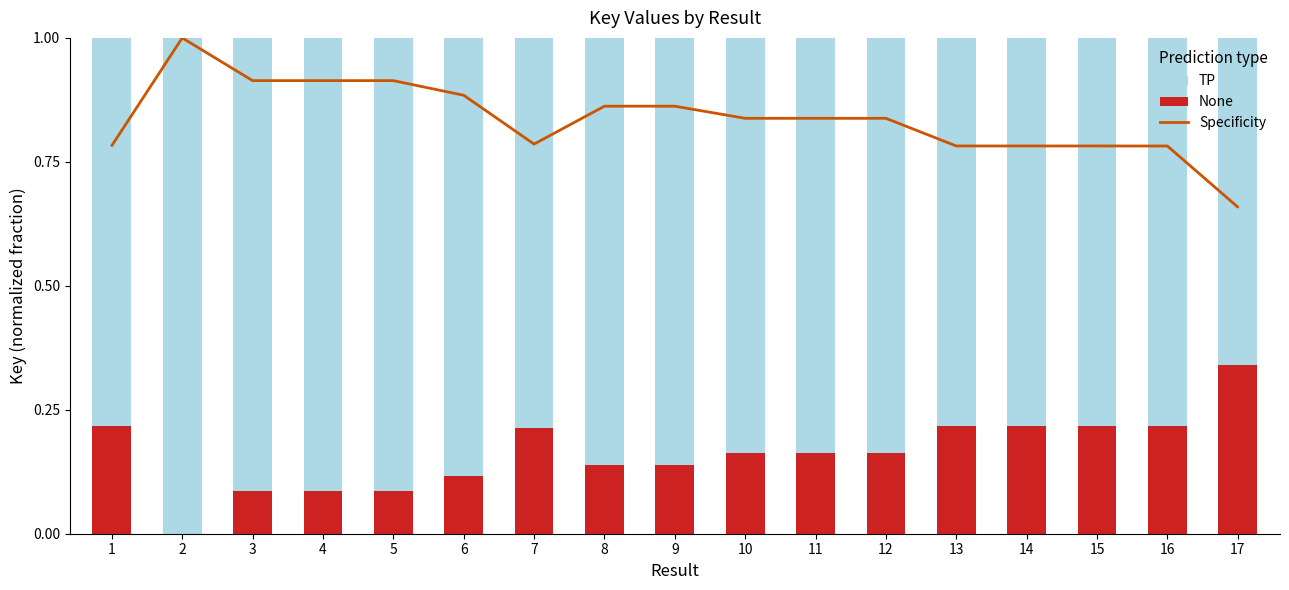

List the labels in order of TP value, largest first.

2, 3, 4, 5, 6, 8, 9, 10, 12, 11, 7, 1, 14, 15, 13, 16, 17